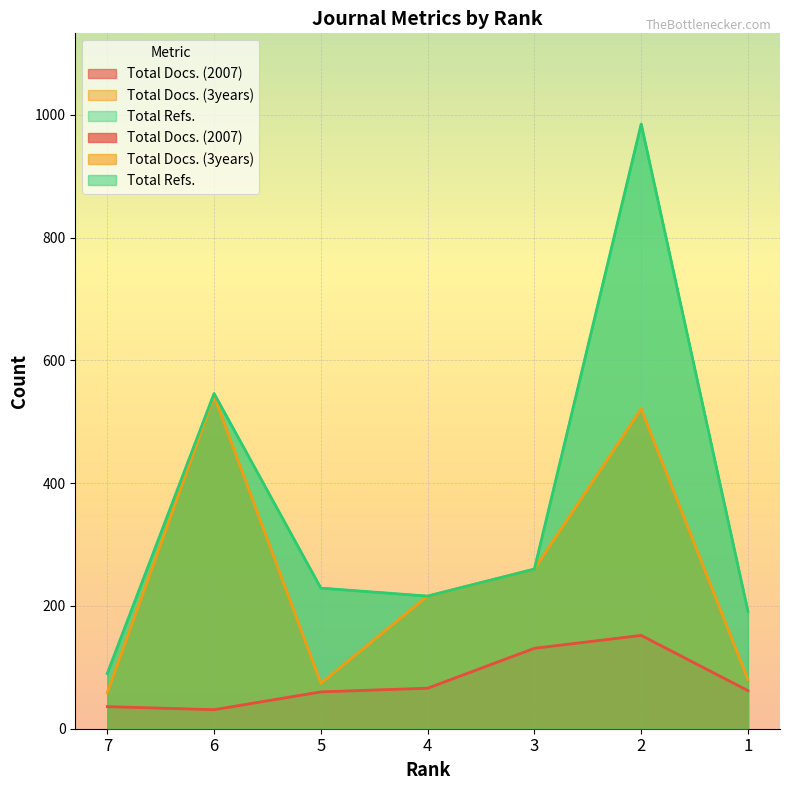

List the labels in order of Total Refs. value, largest first.

2, 6, 3, 5, 4, 1, 7